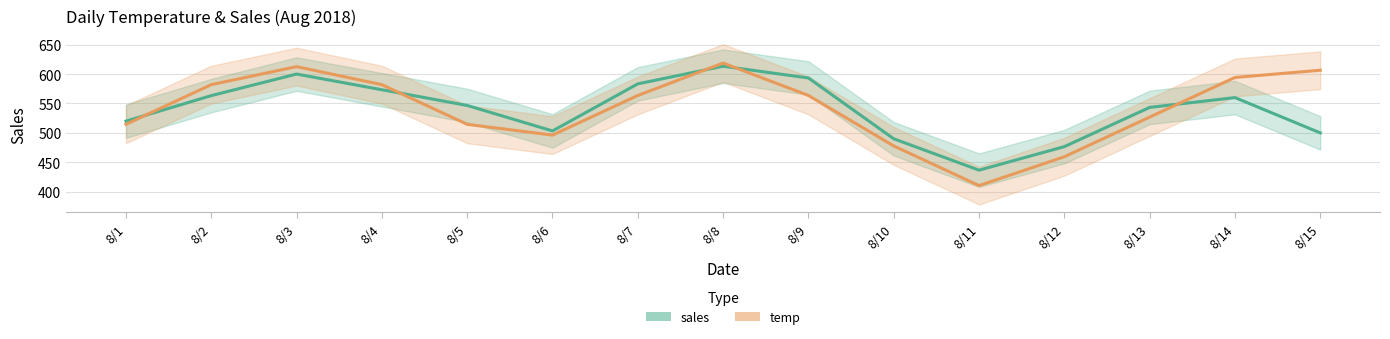

What is the value of the sales point at the 3rd from the left?

600.0